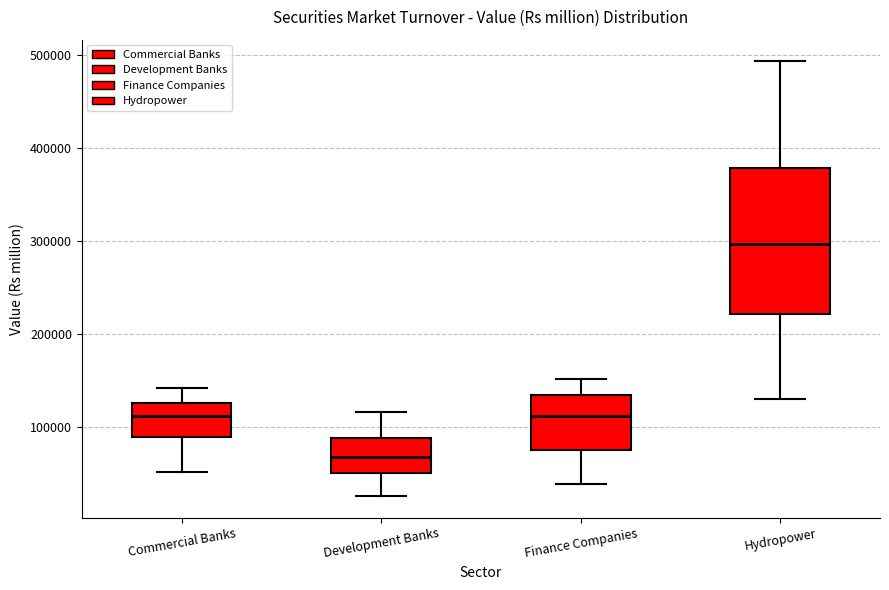

Reading left to right, transcribe this box plot: for each box, give where its median line is, the range the box spans, and where its two whiskers end, as read against the y-axis. The values are not printed on the chart, so give them approximately, as read against the axis.

Commercial Banks: median 110000, box 90000 to 130000, whiskers 50000 to 140000
Development Banks: median 70000, box 50000 to 90000, whiskers 30000 to 120000
Finance Companies: median 110000, box 80000 to 130000, whiskers 40000 to 150000
Hydropower: median 300000, box 220000 to 380000, whiskers 130000 to 490000